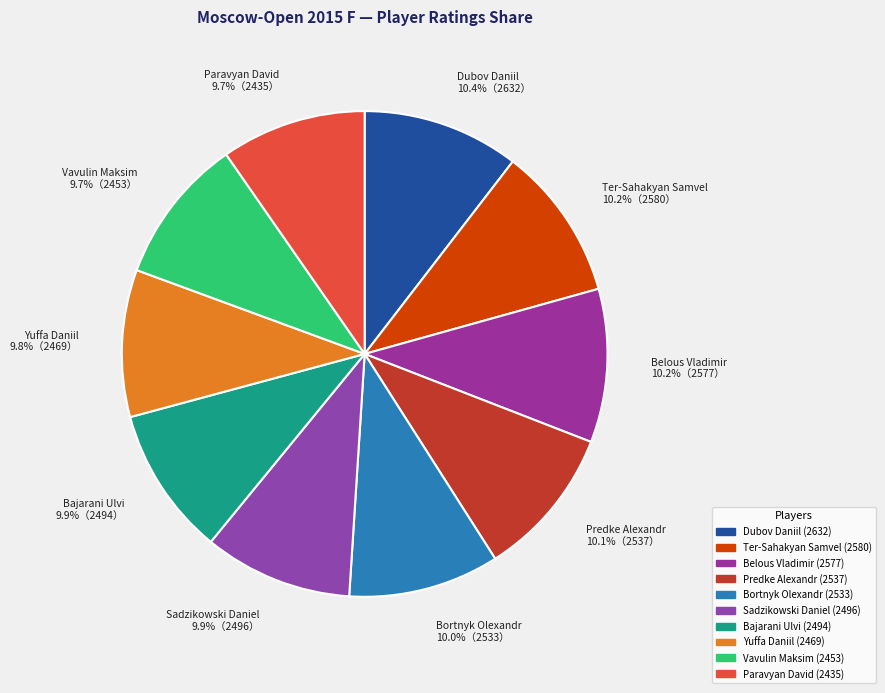

To the nearest percent, what is the difference between the largest and smallest slice percentages?

1%